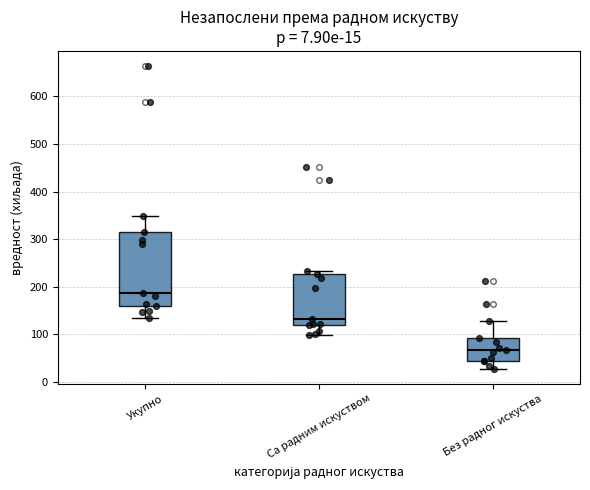

Comparing the boxes themselves (not the whiskers), which one is the tallest?

Укупно